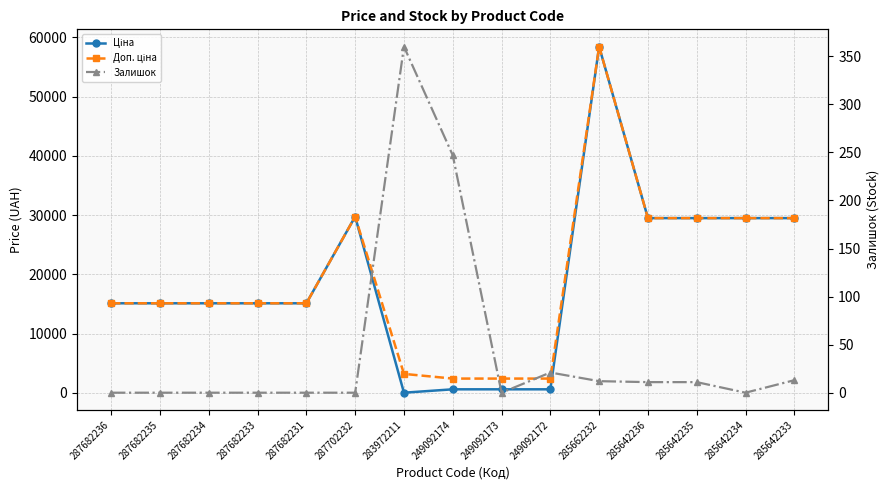

What is the average value of the Залишок series?

45.0